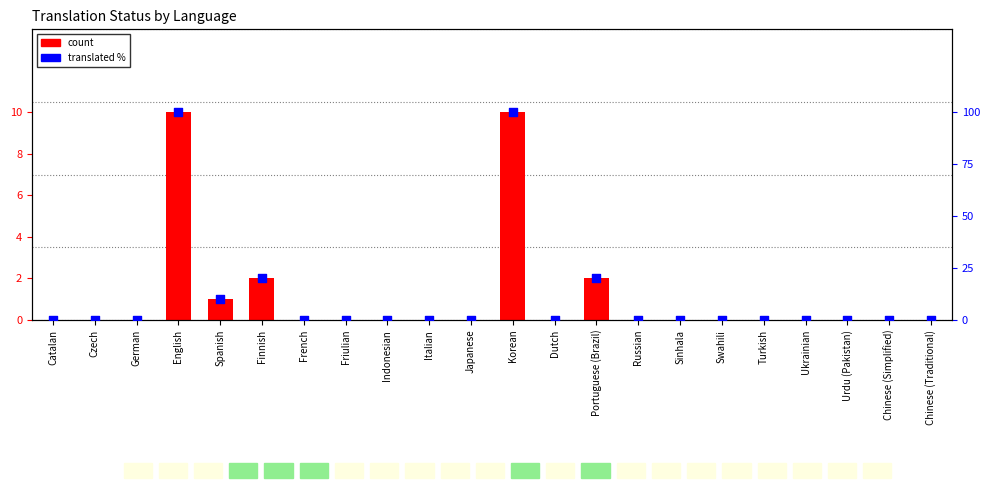

Which series has the largest Y range (max minus min)?

translated %